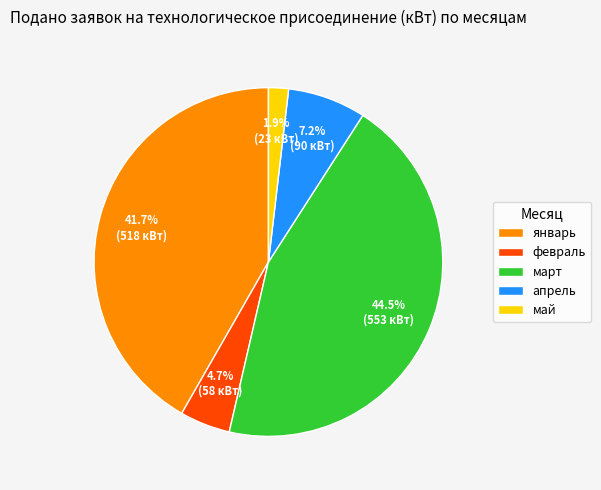

How many slices are in this pie chart?

5